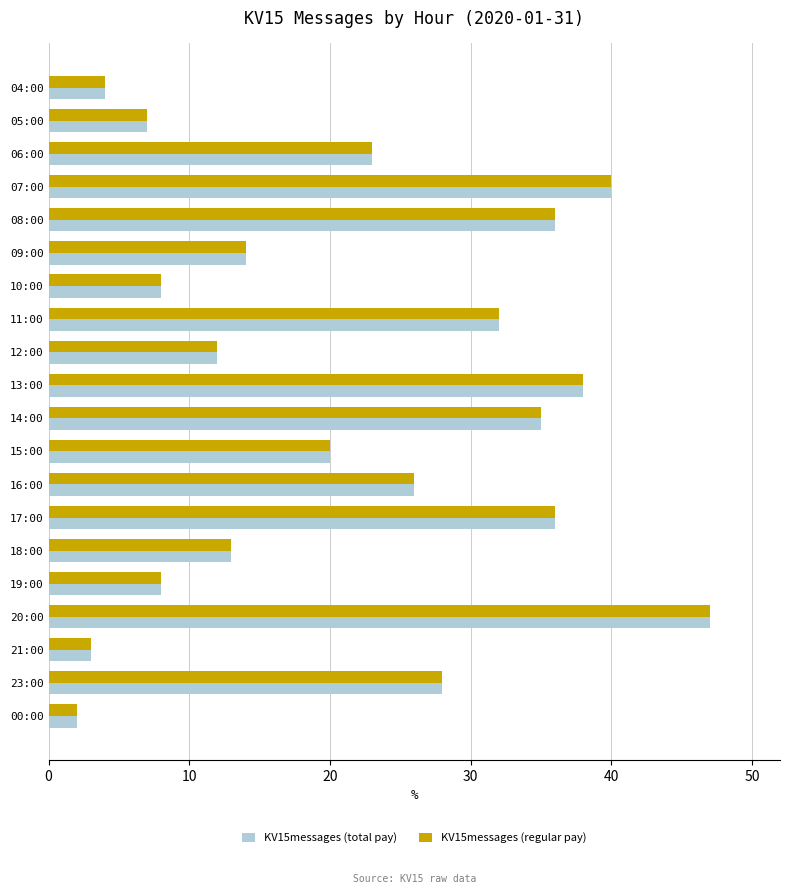

What is the total value across all series at 16:00?

52